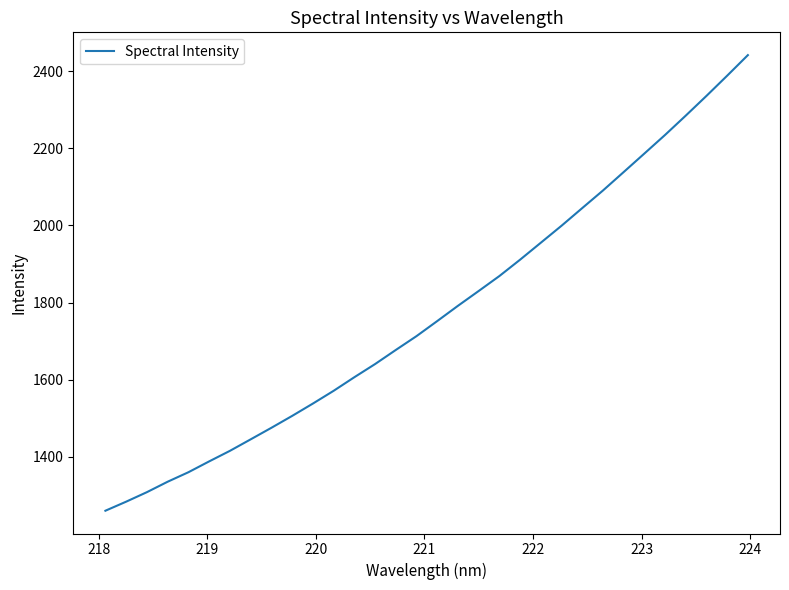

What is the smallest value displayed?

1260.0